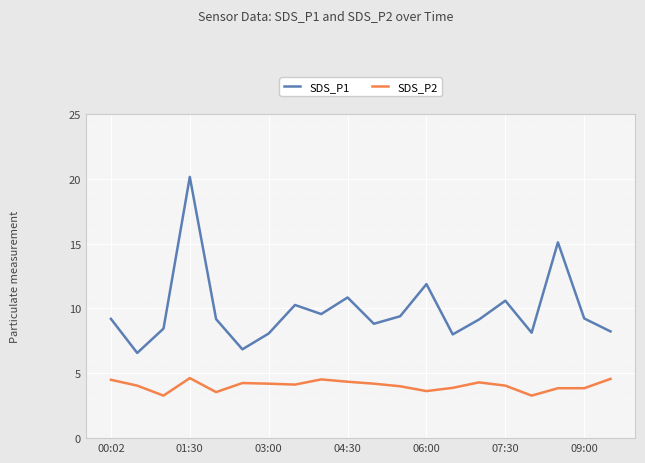

Which series has the largest total across all categories?

SDS_P1